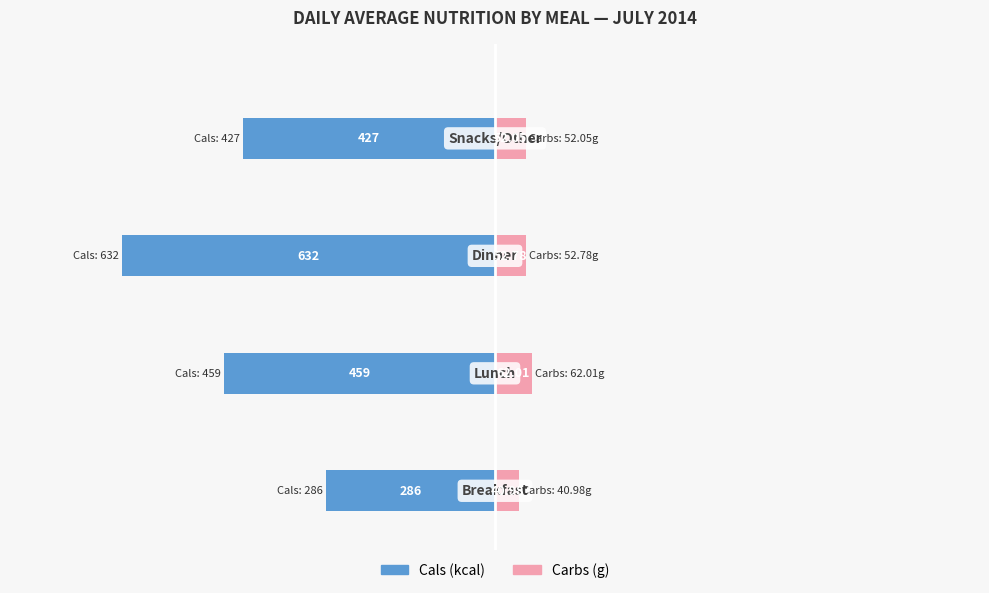

Does the chart contain stacked bars?

No